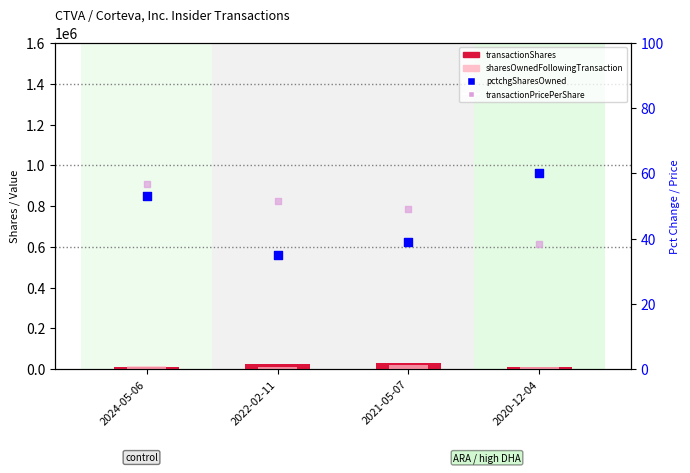

Is the value of sharesOwnedFollowingTransaction at 2022-02-11 greater than the value of transactionShares at 2024-05-06?

Yes